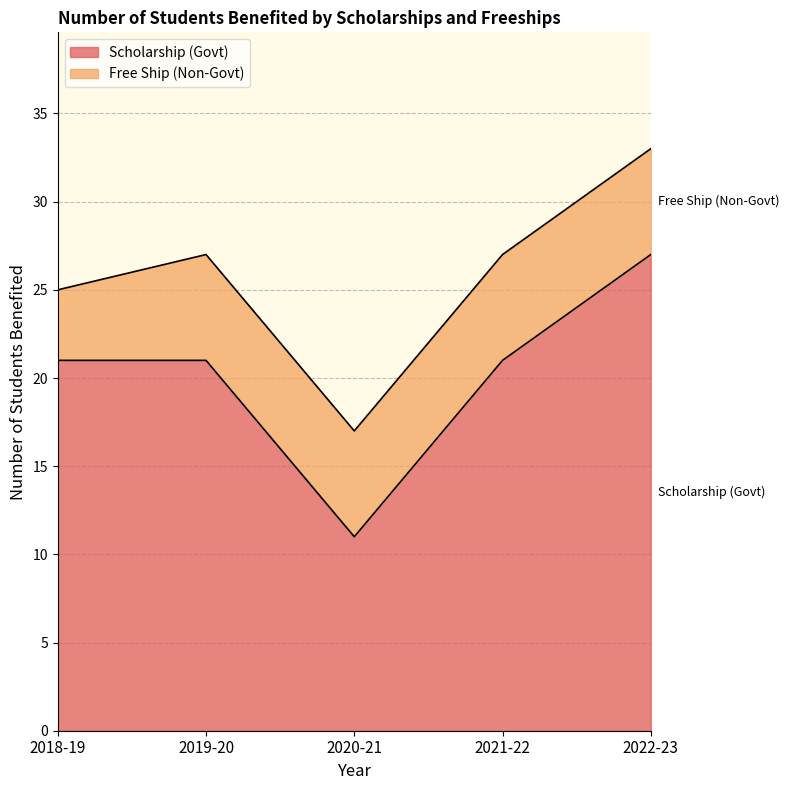

What is the label of the 3rd point from the left?

2020-21